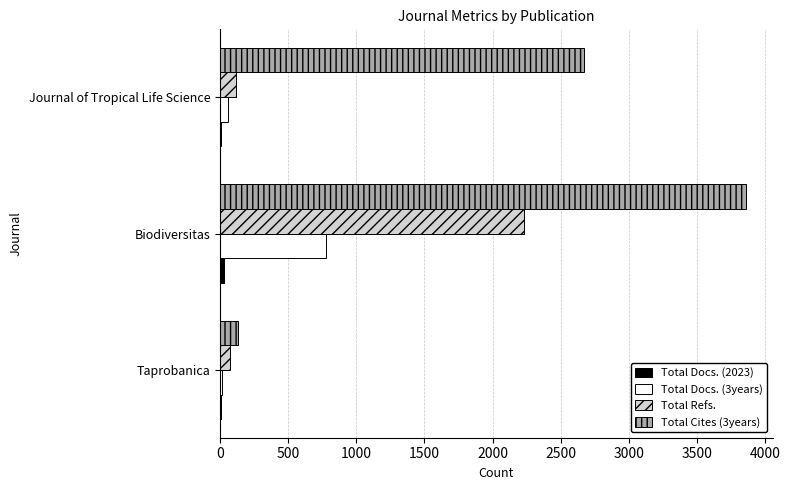

What is the average value of the Total Docs. (3years) series?

284